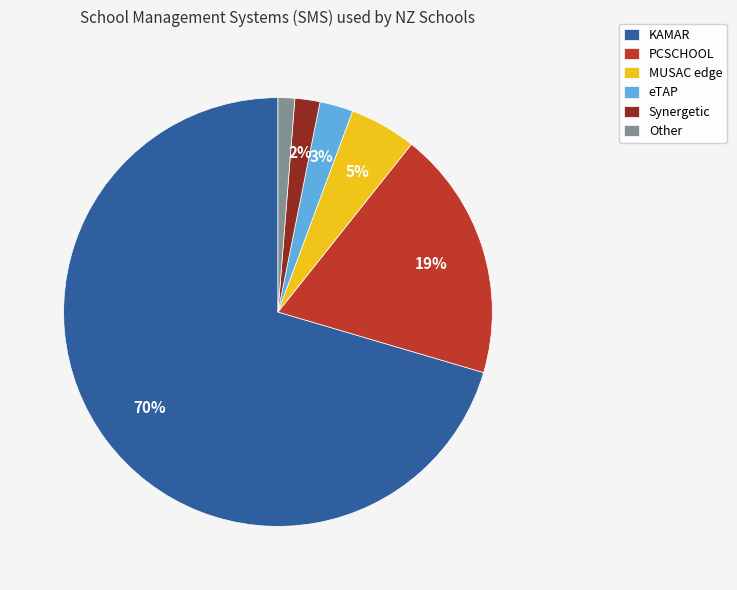

Which slice represents more than half of the pie?

KAMAR